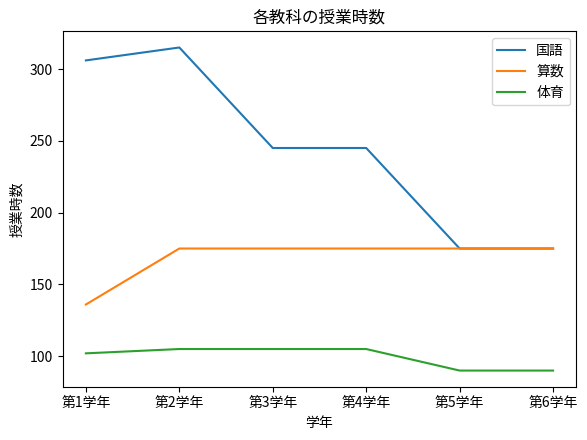

Which series has the largest range (max minus min)?

国語